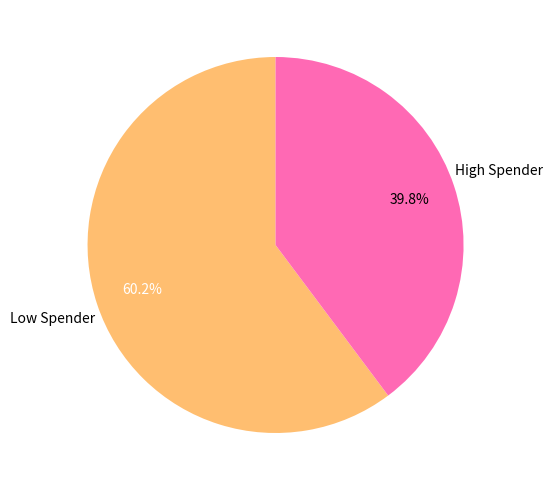

Is there a majority slice in this chart?

Yes